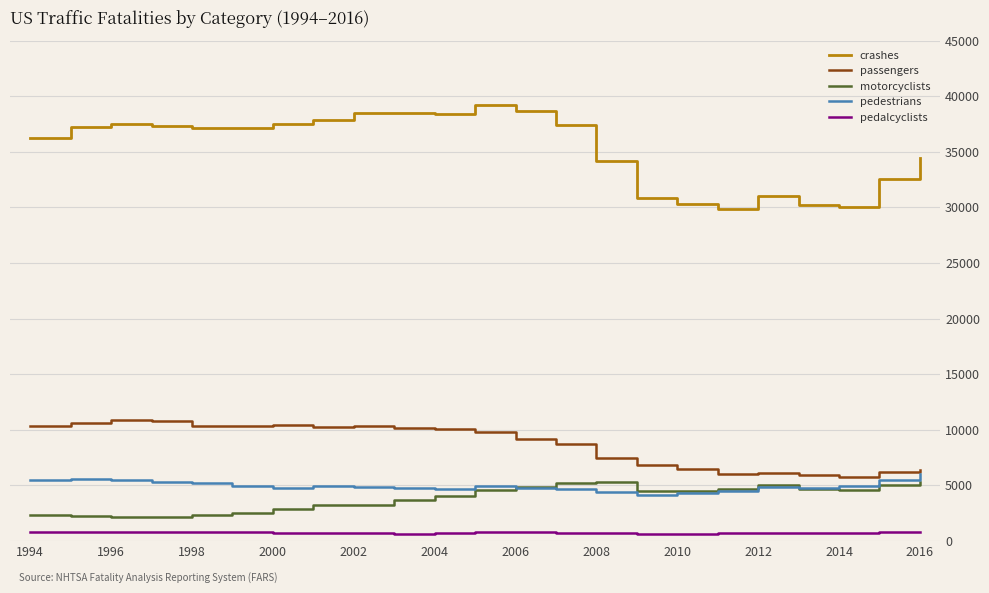

True or false: passengers and pedalcyclists cross at least once.

False